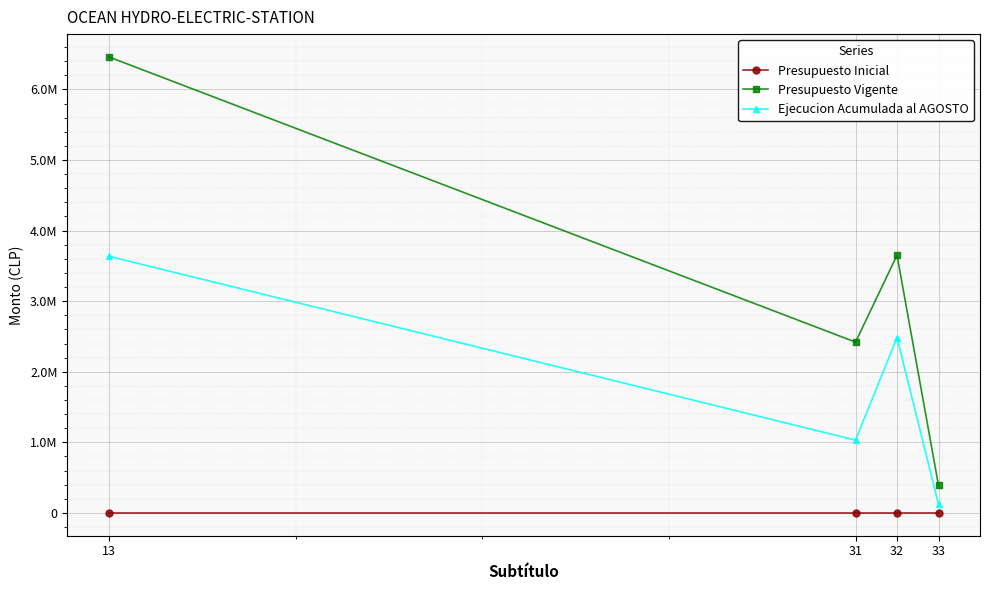

True or false: Ejecucion Acumulada al AGOSTO and Presupuesto Inicial intersect in this chart.

False